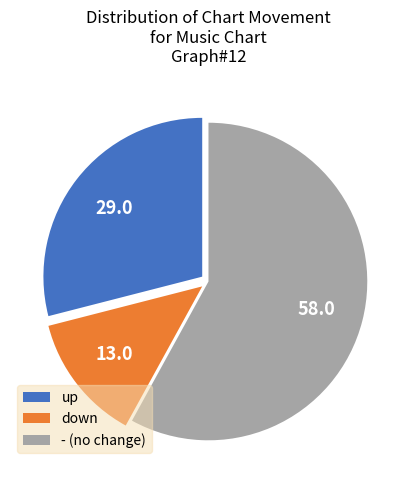

Which category has the biggest portion of the pie?

-